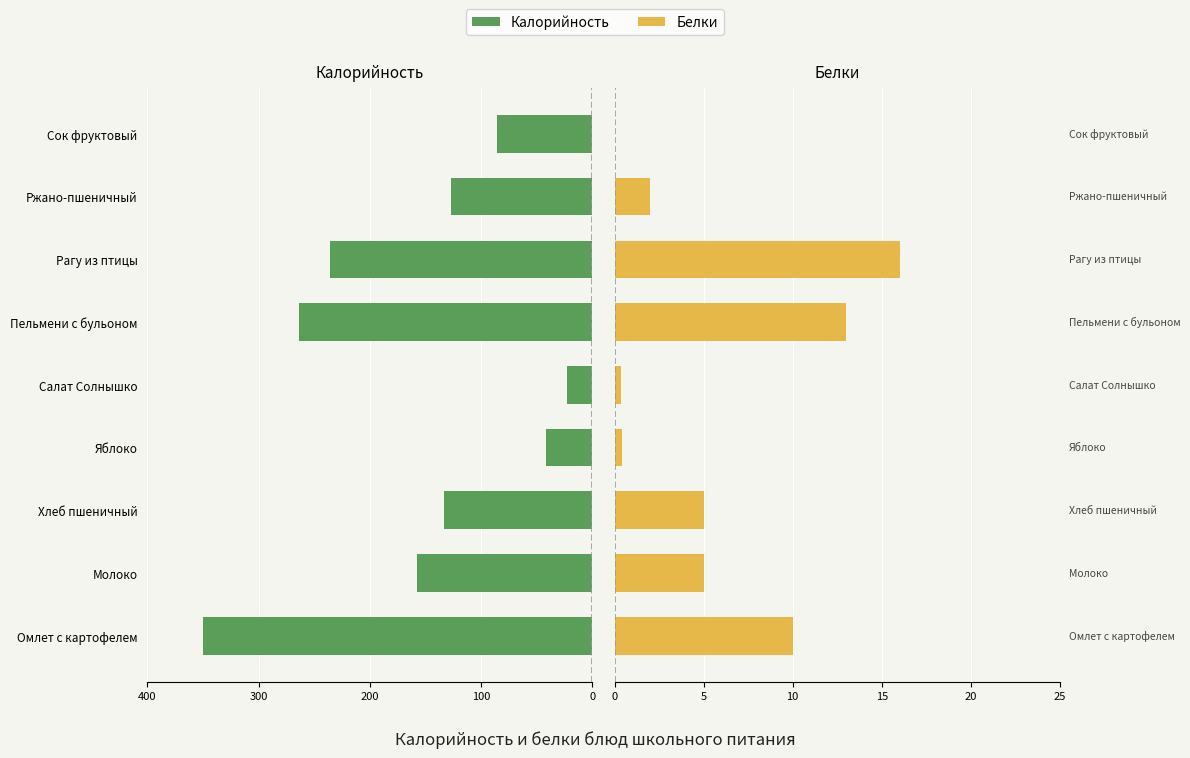

Is it true that Калорийность equals -263.4 at Молоко?

False